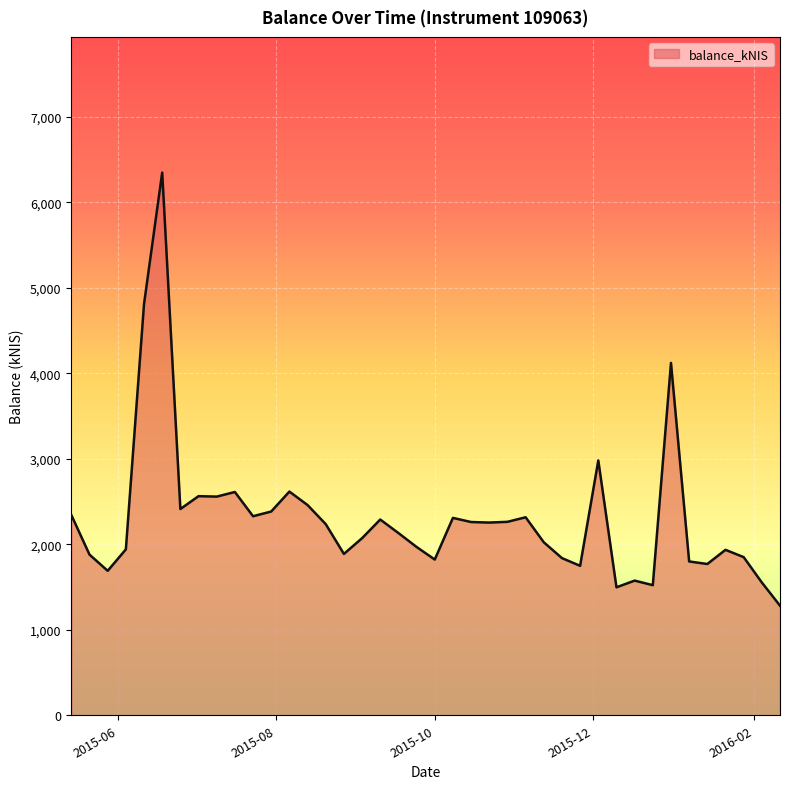

What is the smallest value displayed?

1282.0